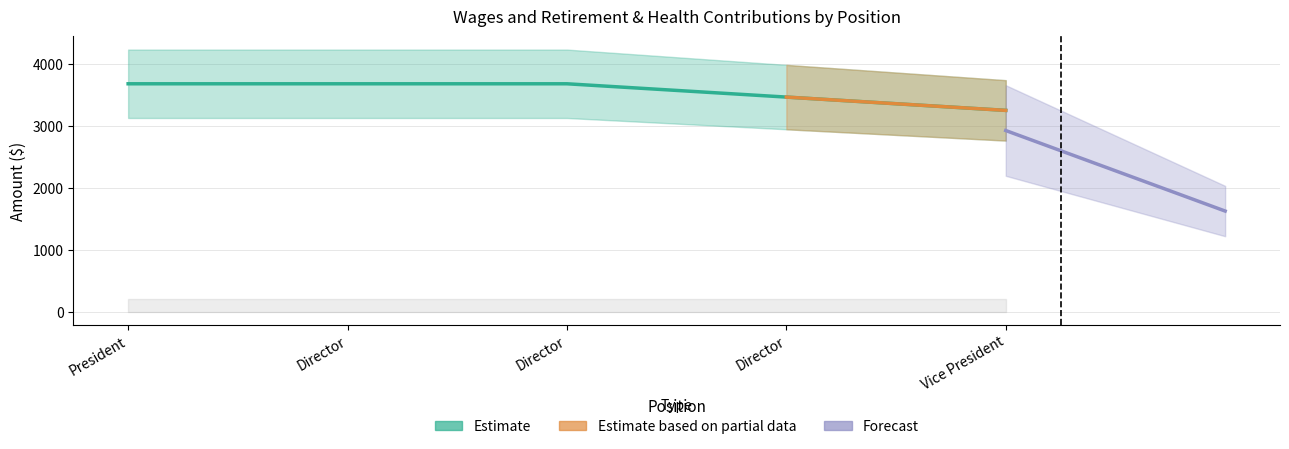

List the labels in order of value, smallest first.

Vice President, Director, President, Director, Director